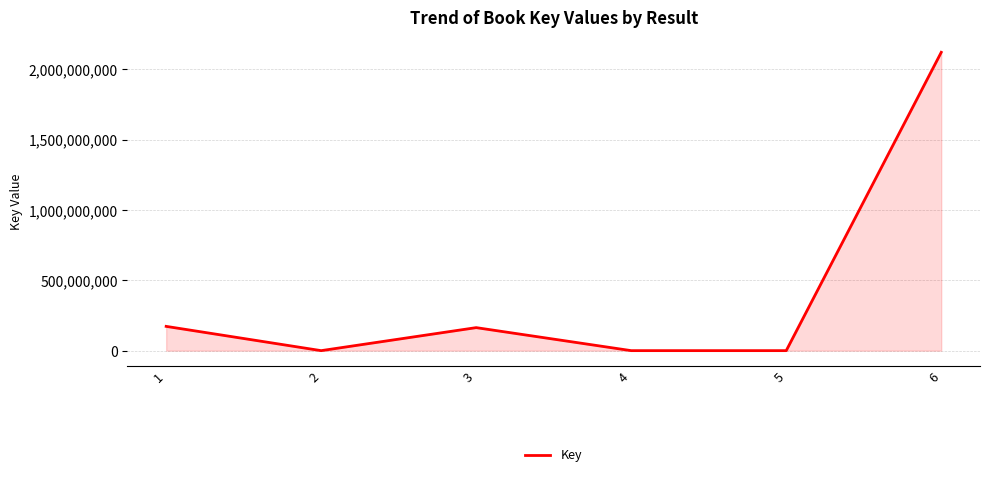

Is it true that the value at 3 is 85348908?

False